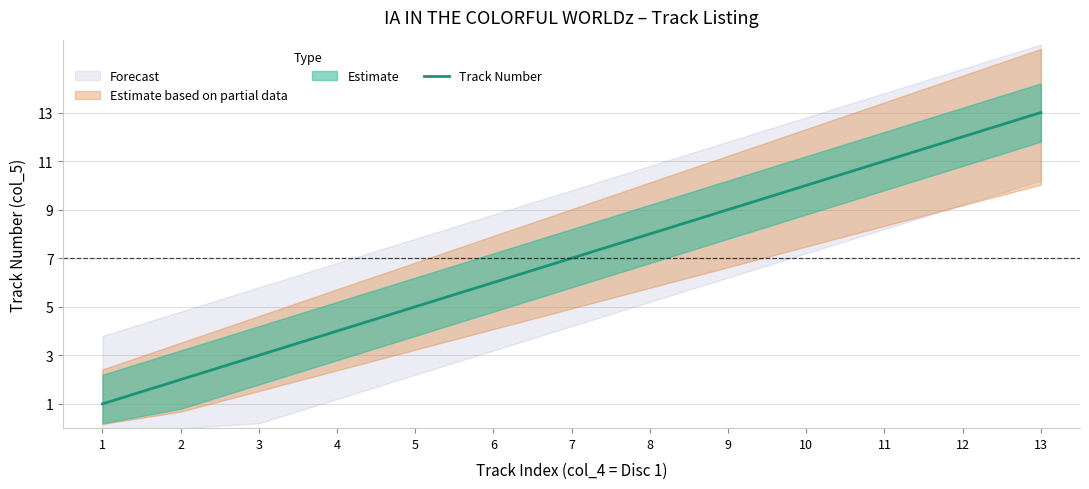

What is the greatest value displayed?

13